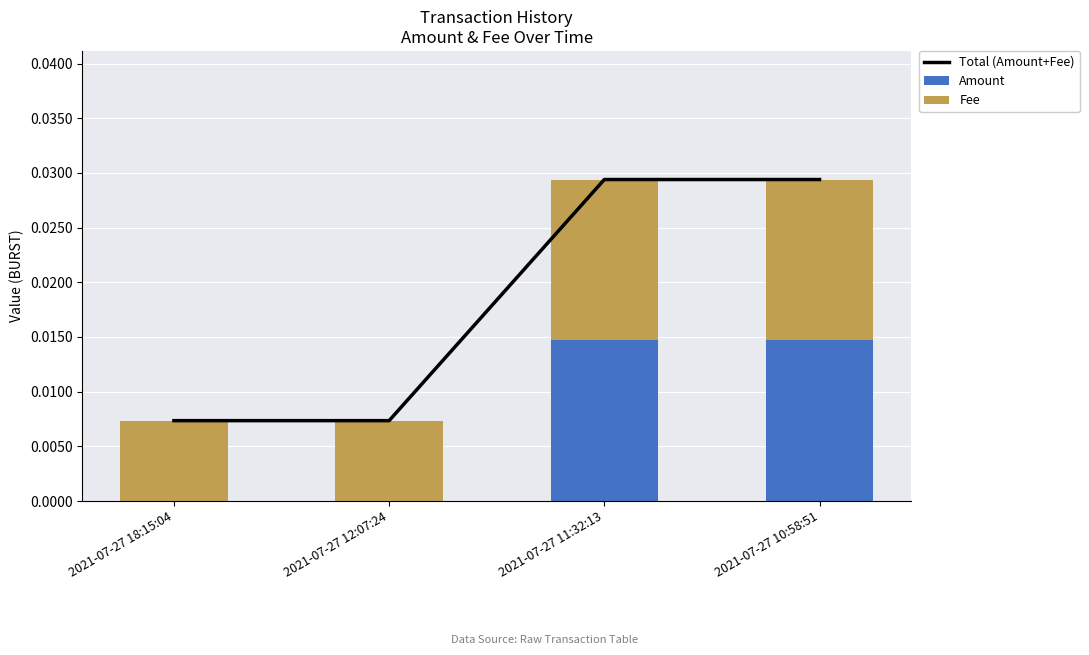

At which label does Total (Amount+Fee) reach its peak?

2021-07-27 11:32:13